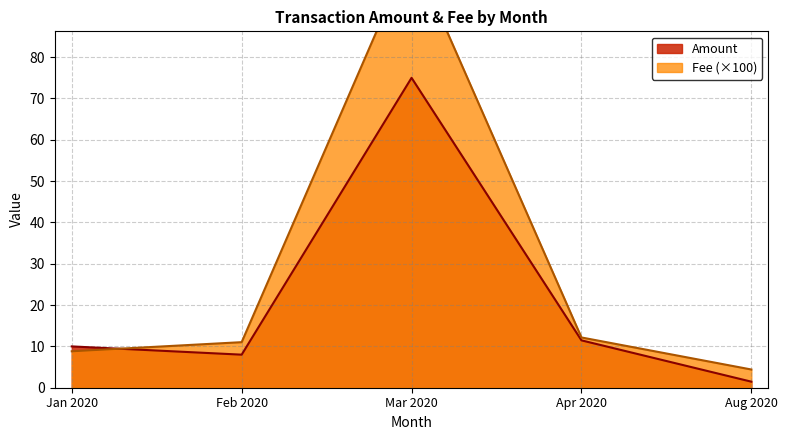

What is the difference between the Amount values at Aug 2020 and Feb 2020?

6.5